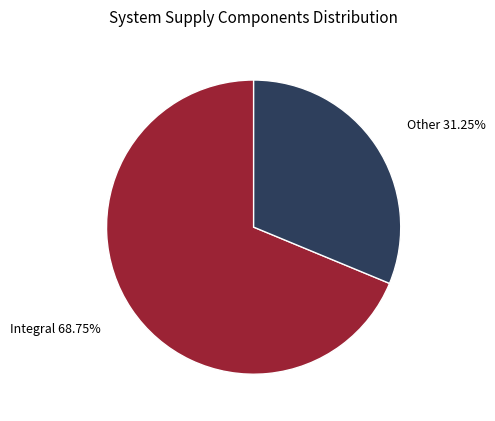

How many slices are in this pie chart?

2